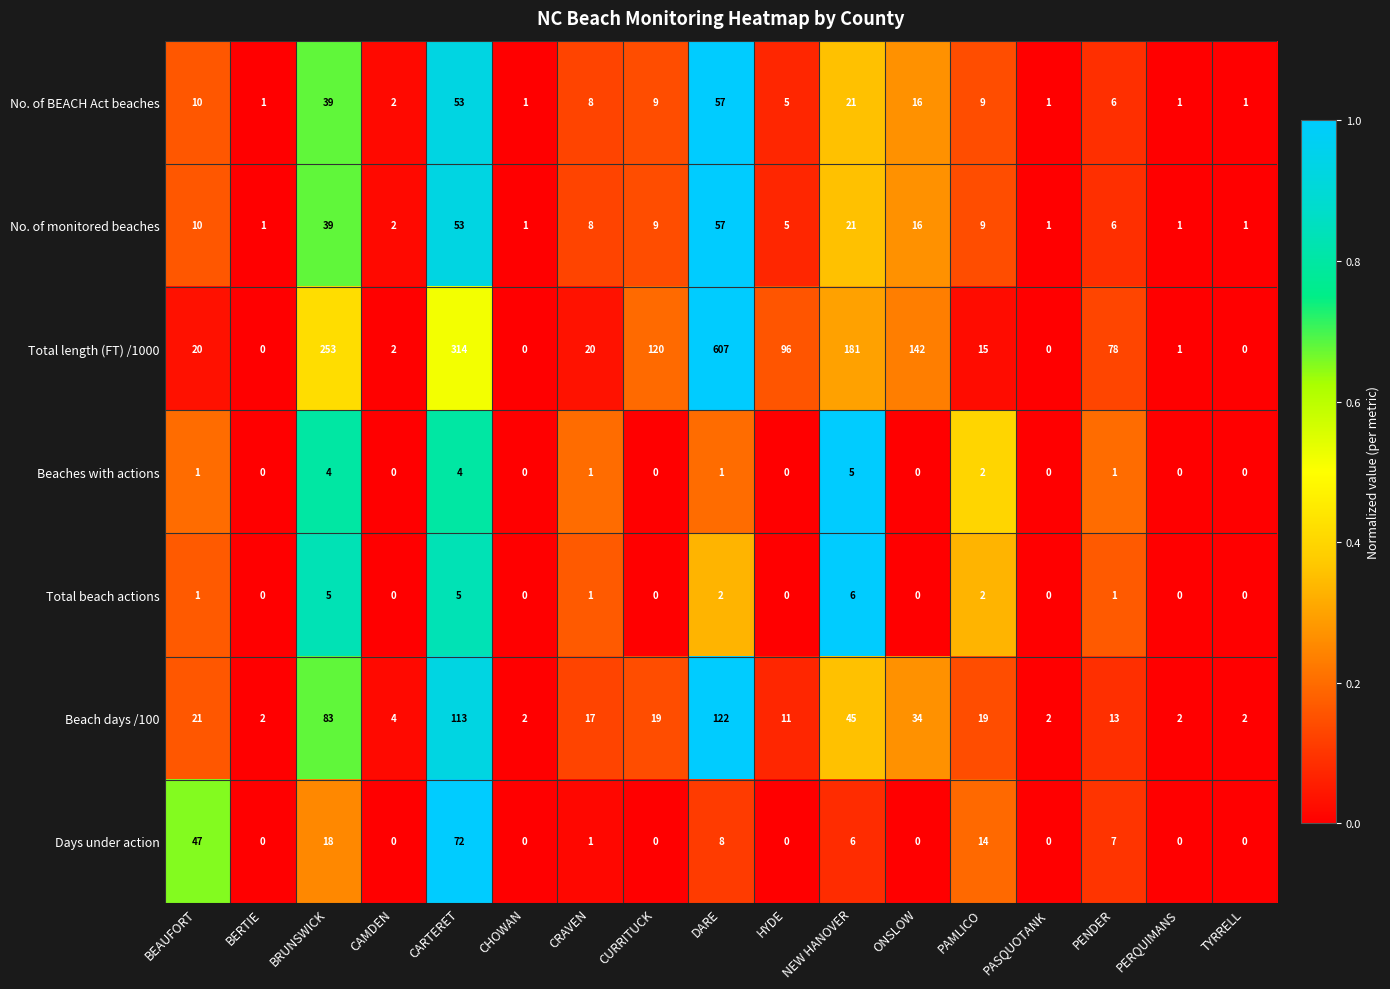

What is the difference between the highest and lowest values at CRAVEN?

19